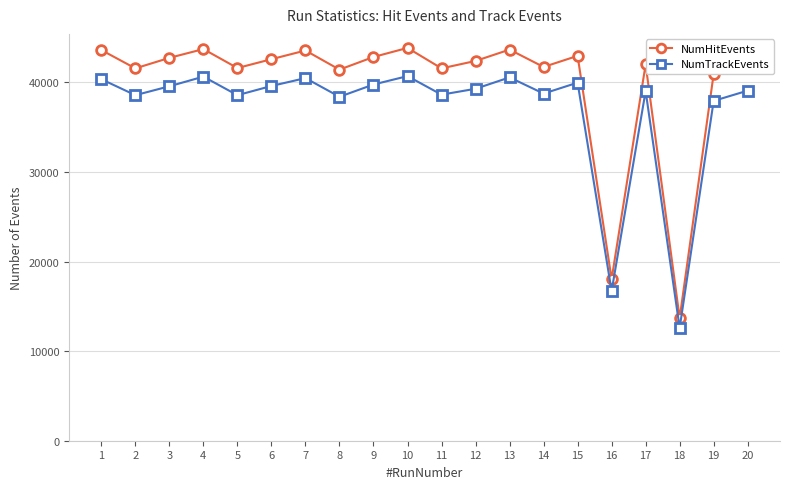

What is the difference between the highest and lowest values at 9?

3072